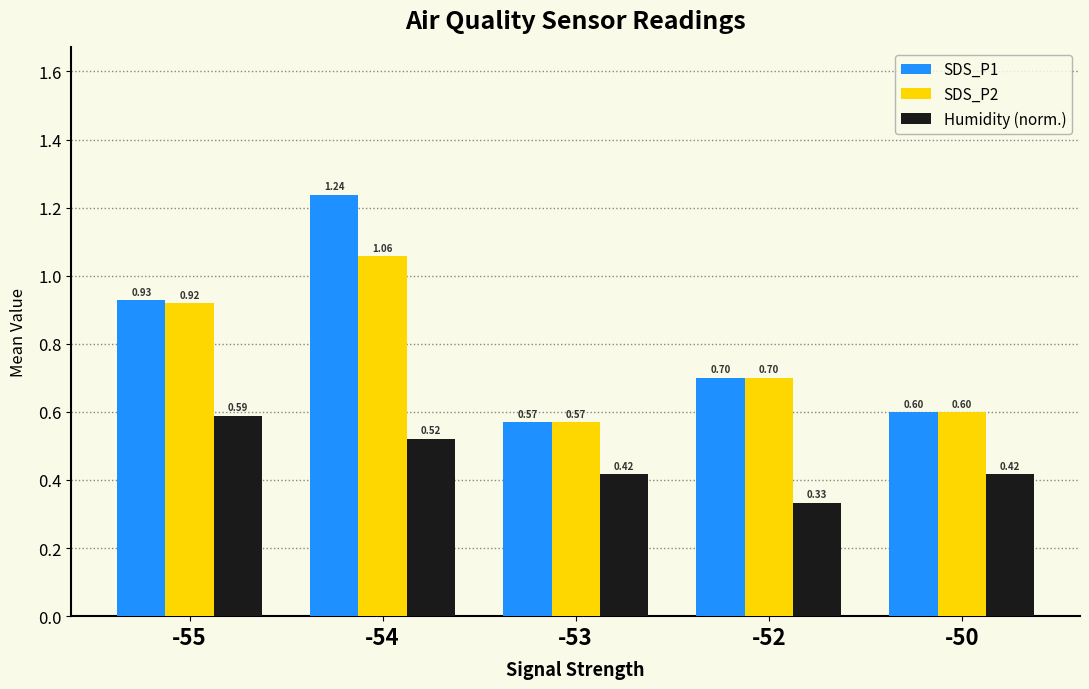

What is the maximum value for Humidity (norm.)?

0.6